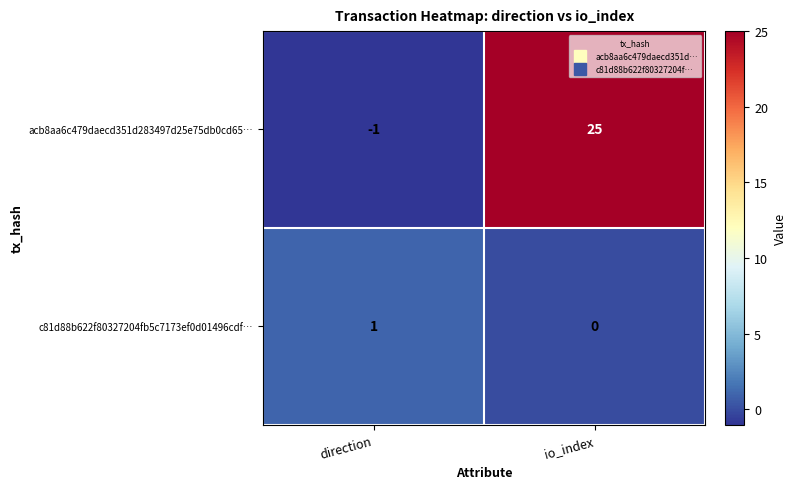

Reading left to right, what are all the values shown in this chart?

acb8aa6c479daecd351d283497d25e75db0cd65…: -1	25
c81d88b622f80327204fb5c7173ef0d01496cdf…: 1	0